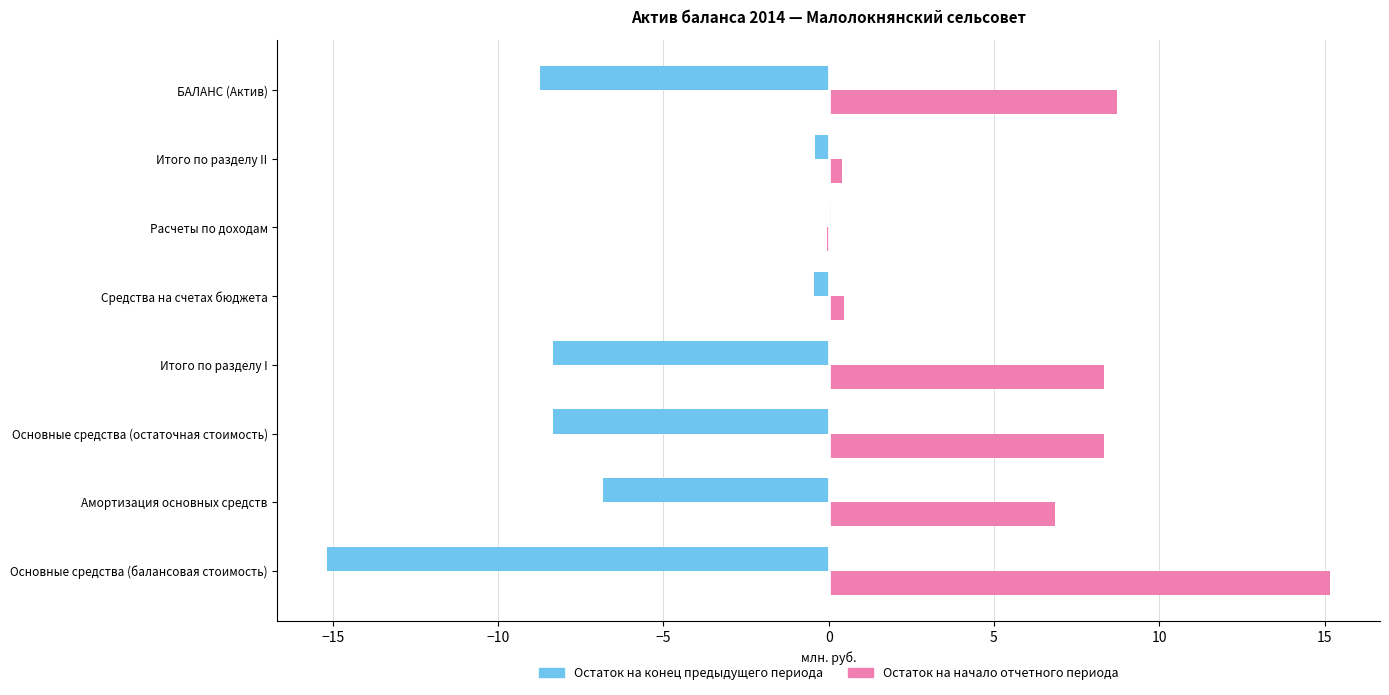

What is the sum of all Остаток на начало отчетного периода values?

48.2